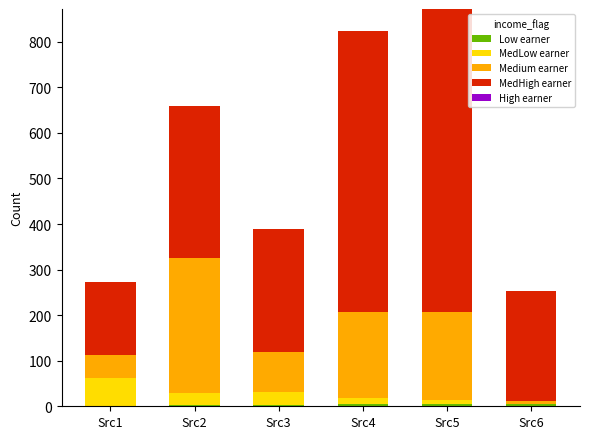

Are the bars horizontal?

No